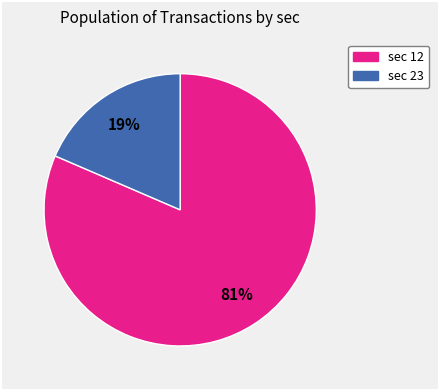

Does any single category account for the majority?

Yes